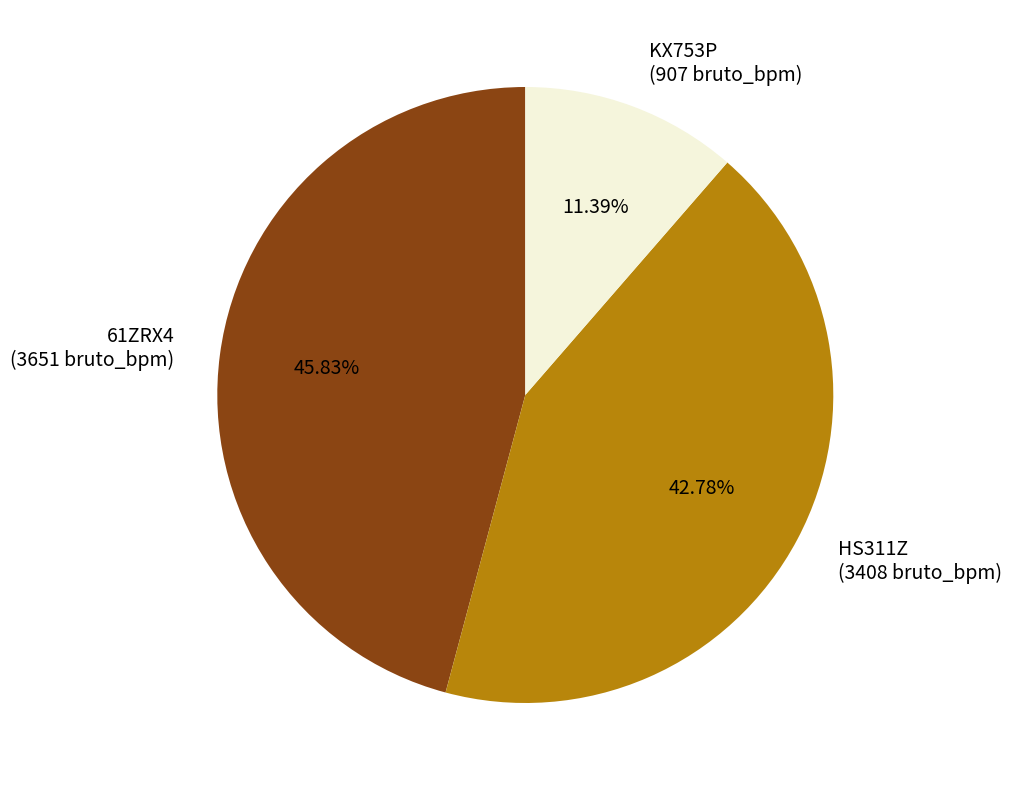

To the nearest percent, what is the difference between the largest and smallest slice percentages?

34%